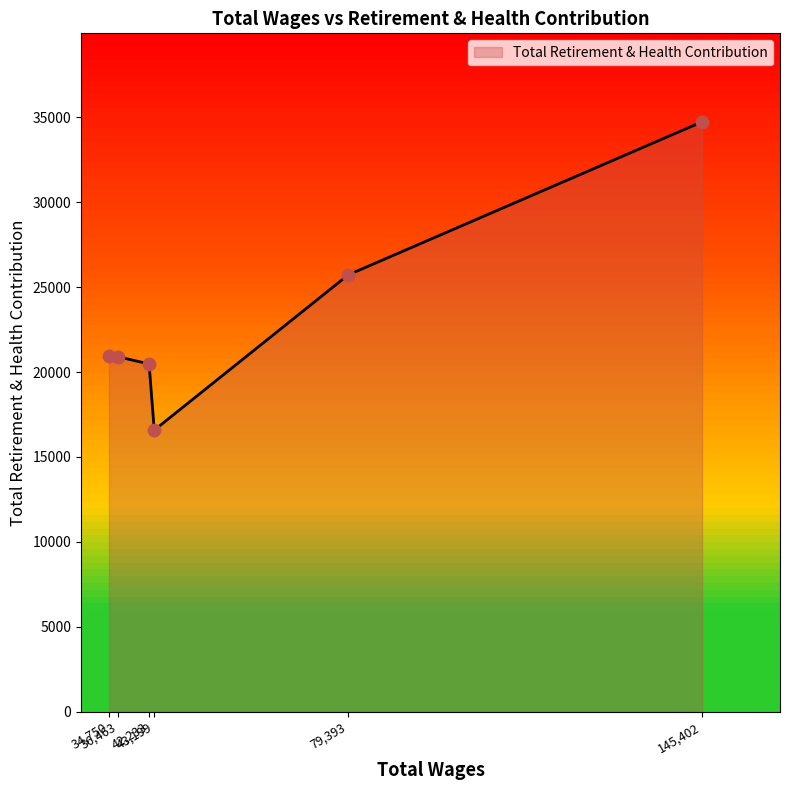

What is the difference between the maximum and second lowest values?

14255